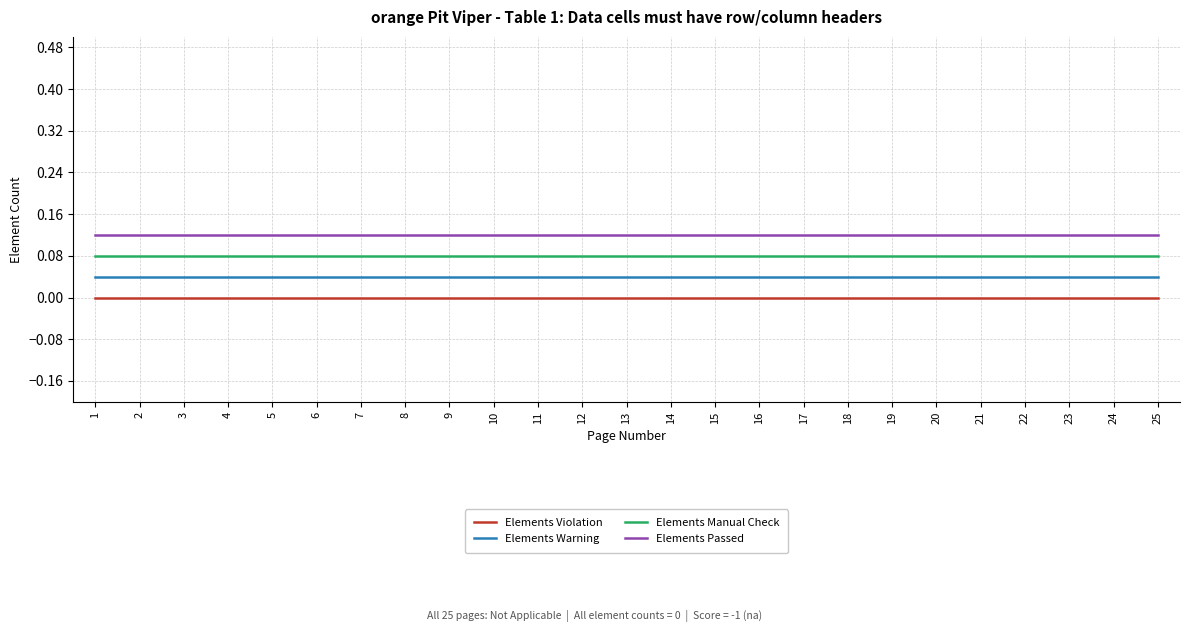

Which label corresponds to the largest value in the chart?

1